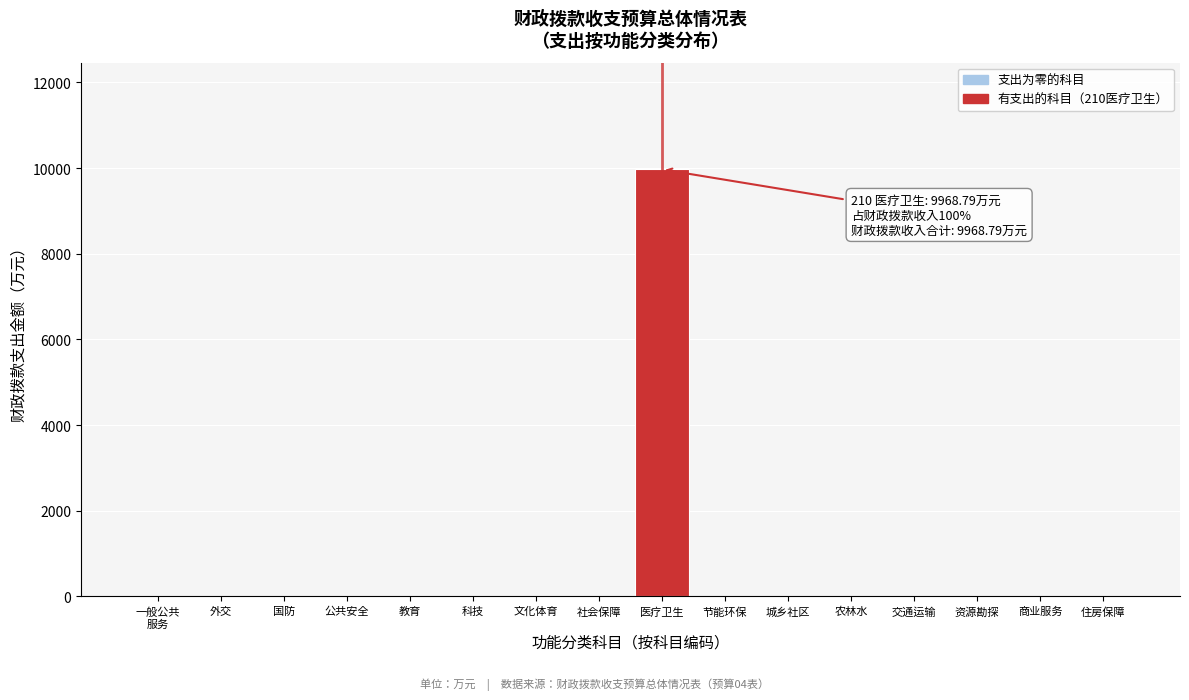

Is it true that the value at 农林水 is 4971.1?

False